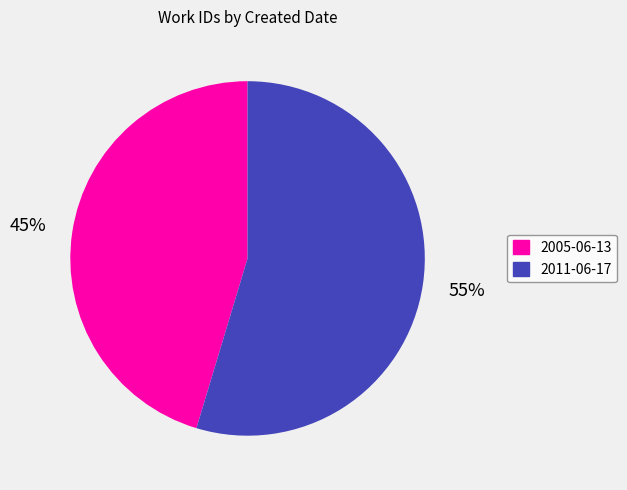

To the nearest percent, what is the combined percentage of 2005-06-13 and 2011-06-17?

100%